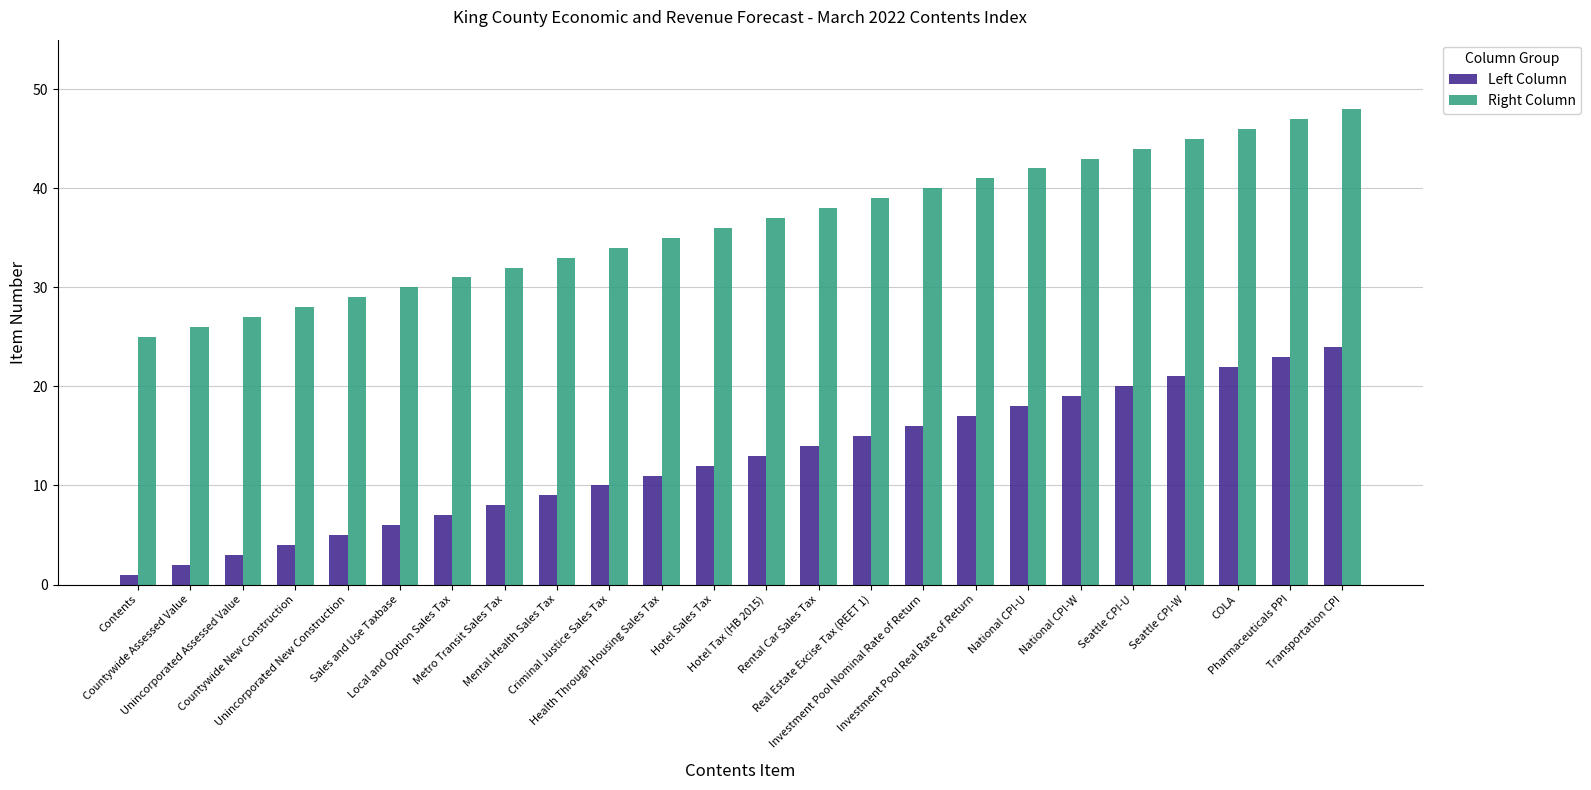

Reading left to right, extract all data points from this chart.

Left Column: Contents=1	Countywide Assessed Value=2	Unincorporated Assessed Value=3	Countywide New Construction=4	Unincorporated New Construction=5	Sales and Use Taxbase=6	Local and Option Sales Tax=7	Metro Transit Sales Tax=8	Mental Health Sales Tax=9	Criminal Justice Sales Tax=10	Health Through Housing Sales Tax=11	Hotel Sales Tax=12	Hotel Tax (HB 2015)=13	Rental Car Sales Tax=14	Real Estate Excise Tax (REET 1)=15	Investment Pool Nominal Rate of Return=16	Investment Pool Real Rate of Return=17	National CPI-U=18	National CPI-W=19	Seattle CPI-U=20	Seattle CPI-W=21	COLA=22	Pharmaceuticals PPI=23	Transportation CPI=24
Right Column: Contents=25	Countywide Assessed Value=26	Unincorporated Assessed Value=27	Countywide New Construction=28	Unincorporated New Construction=29	Sales and Use Taxbase=30	Local and Option Sales Tax=31	Metro Transit Sales Tax=32	Mental Health Sales Tax=33	Criminal Justice Sales Tax=34	Health Through Housing Sales Tax=35	Hotel Sales Tax=36	Hotel Tax (HB 2015)=37	Rental Car Sales Tax=38	Real Estate Excise Tax (REET 1)=39	Investment Pool Nominal Rate of Return=40	Investment Pool Real Rate of Return=41	National CPI-U=42	National CPI-W=43	Seattle CPI-U=44	Seattle CPI-W=45	COLA=46	Pharmaceuticals PPI=47	Transportation CPI=48